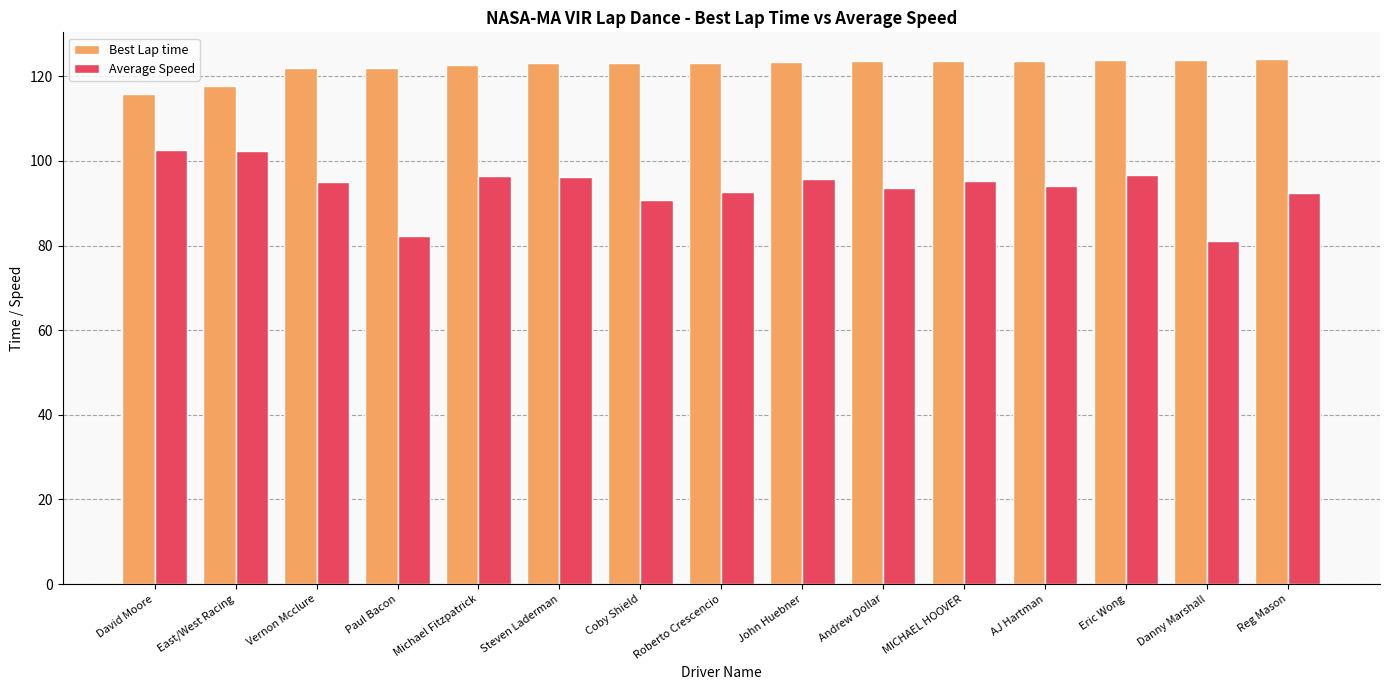

What position from the right is Roberto Crescencio?

8